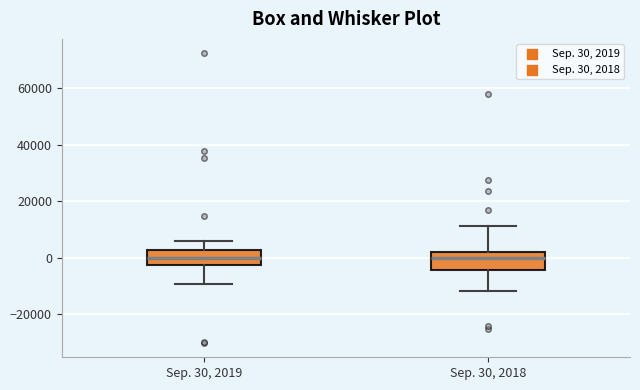

Reading left to right, transcribe this box plot: for each box, give where its median line is, the range the box spans, and where its two whiskers end, as read against the y-axis. The values are not printed on the chart, so give them approximately, as read against the axis.

Sep. 30, 2019: median 0, box -2000 to 2000, whiskers -10000 to 6000
Sep. 30, 2018: median 0, box -4000 to 2000, whiskers -12000 to 12000